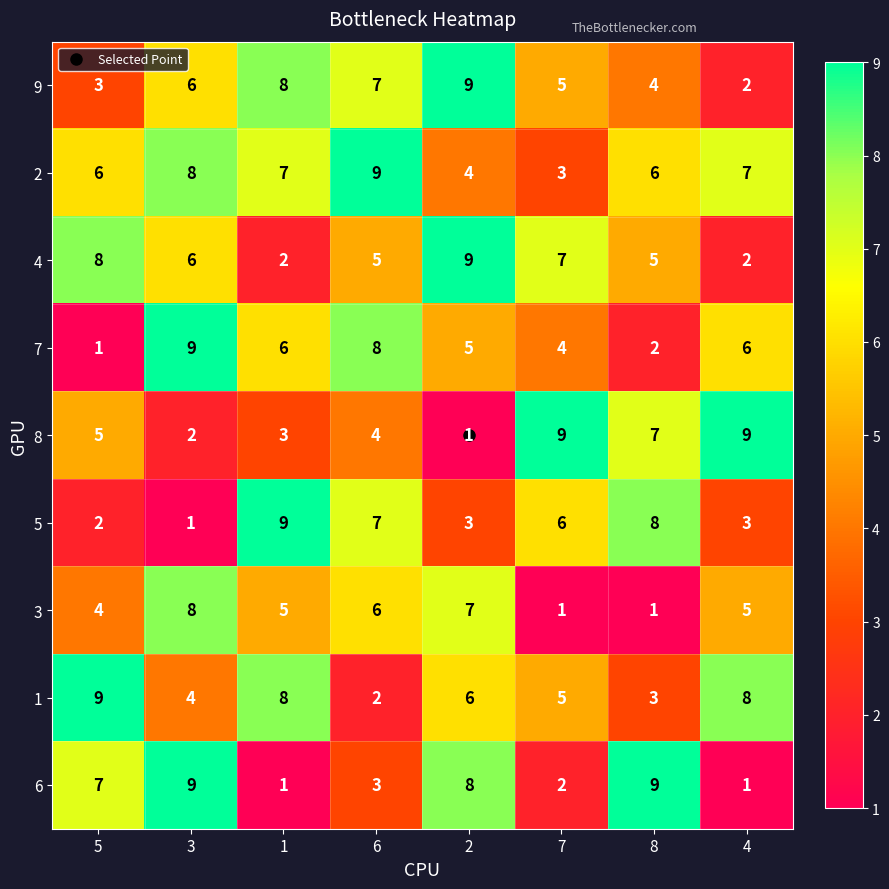

What is the total value across all series at 1?

49